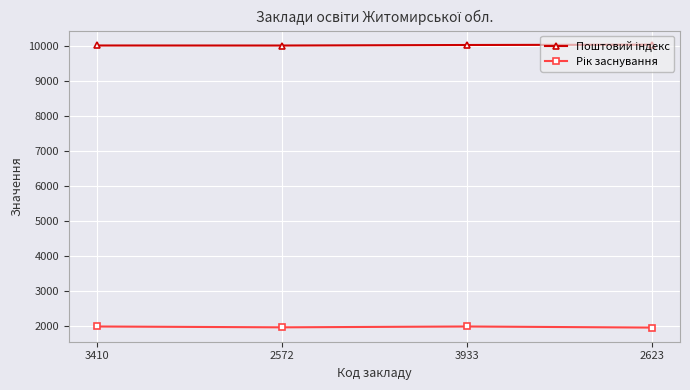

How many lines are shown in the chart?

2